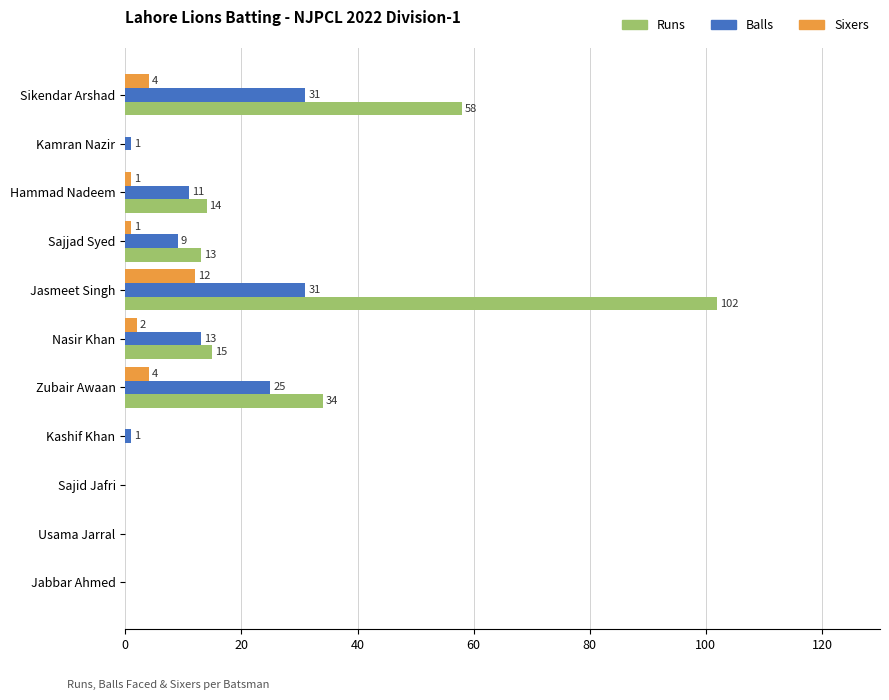

Count the number of categories in the chart.

11